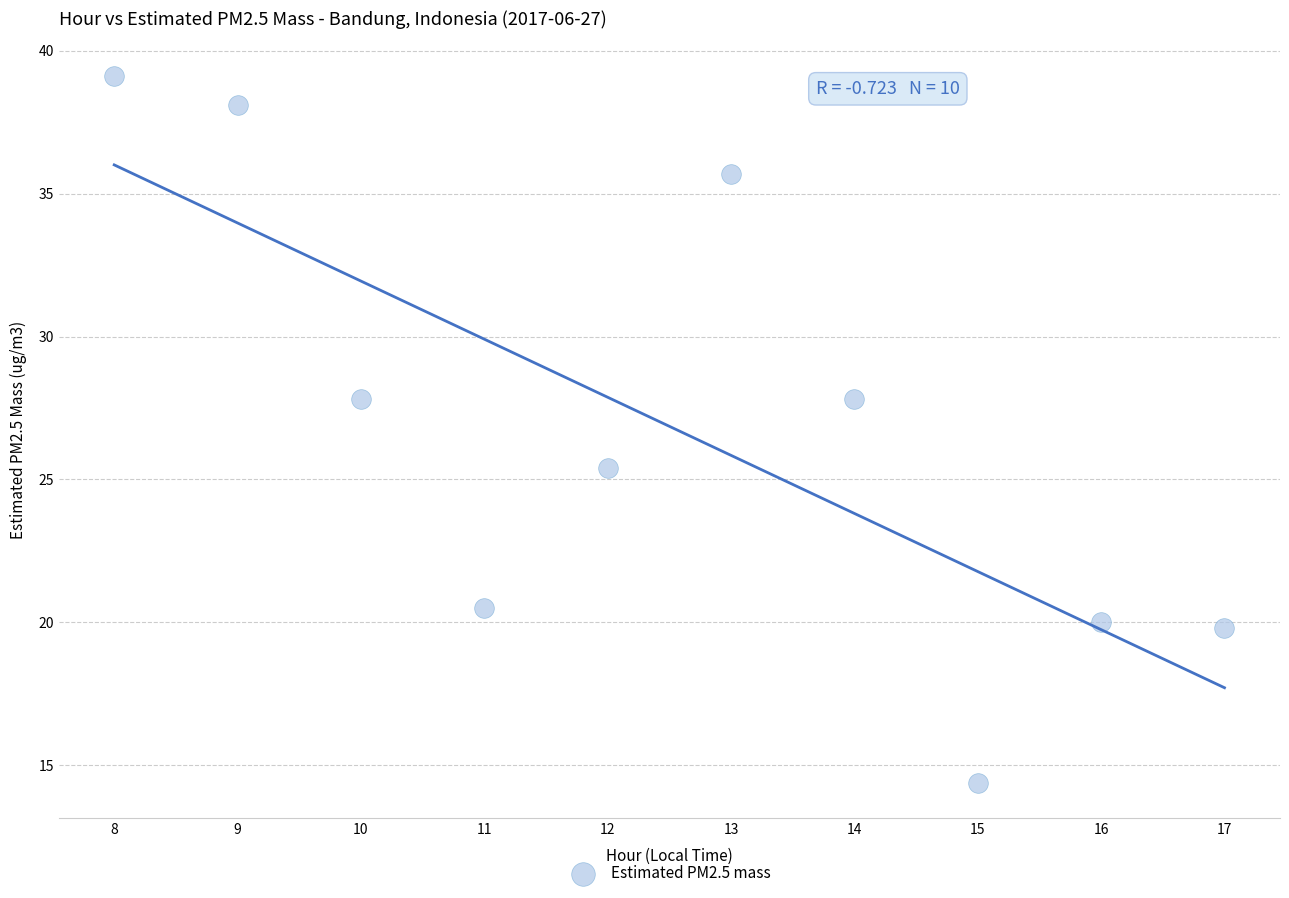

What Y value in the scatter plot is closest to 26?

25.4